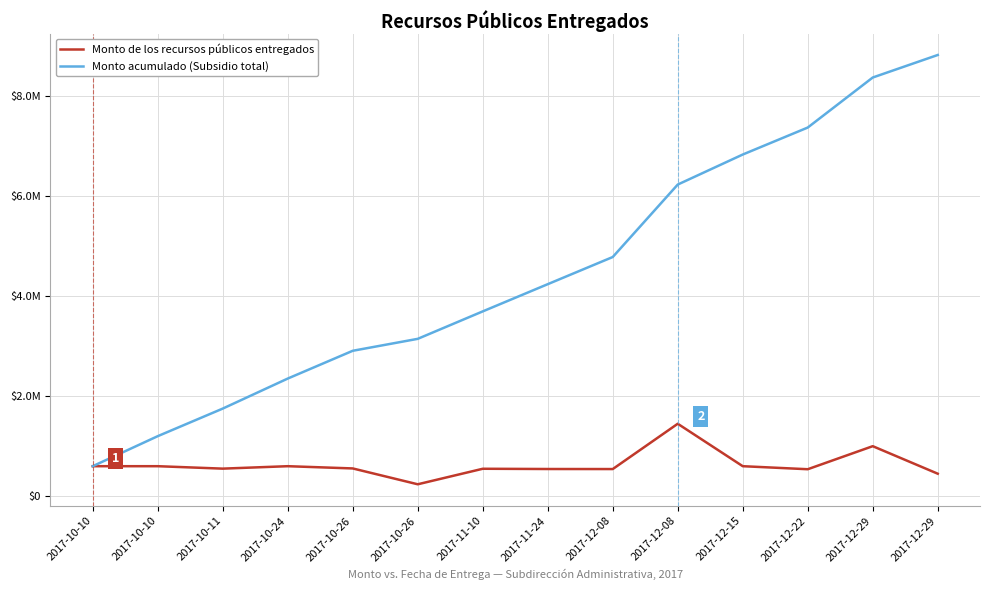

True or false: Monto acumulado (Subsidio total) has more than 1 interior local peaks.

False